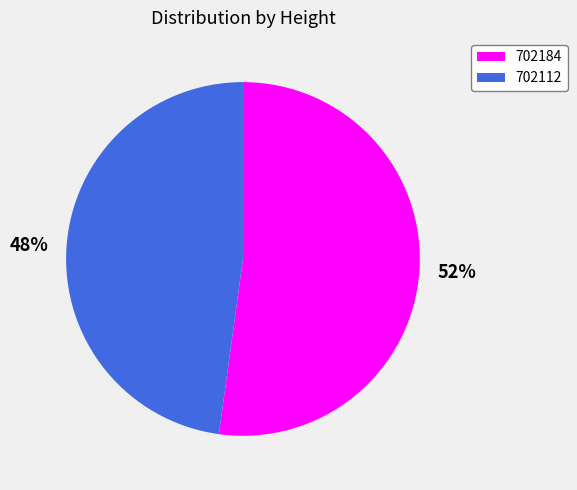

Which category has the biggest portion of the pie?

52%